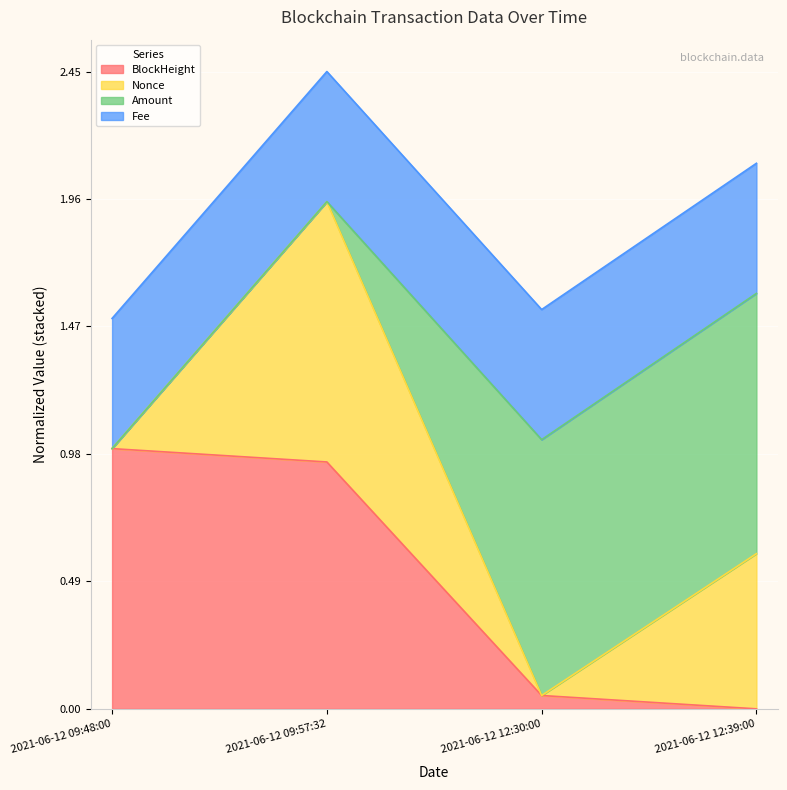

At which category is the sum across all series the highest?

2021-06-12 09:57:32